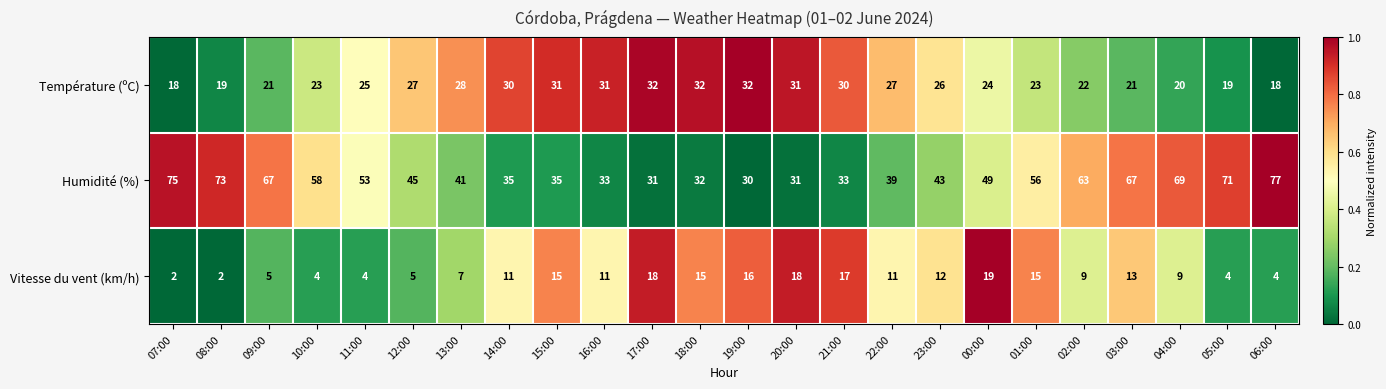

Rank the series by their maximum value, from highest to lowest.

Humidité (%), Température (ºC), Vitesse du vent (km/h)